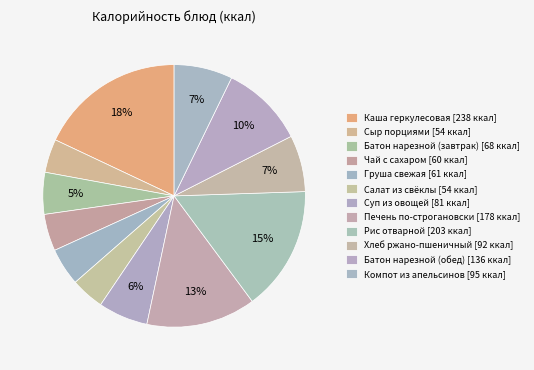

Rank the categories by value from lowest to highest.

Салат из свёклы, Сыр порциями, Чай с сахаром, Груша свежая, Батон нарезной (завтрак), Суп из овощей, Хлеб ржано-пшеничный, Компот из апельсинов, Батон нарезной (обед), Печень по-строгановски, Рис отварной, Каша геркулесовая